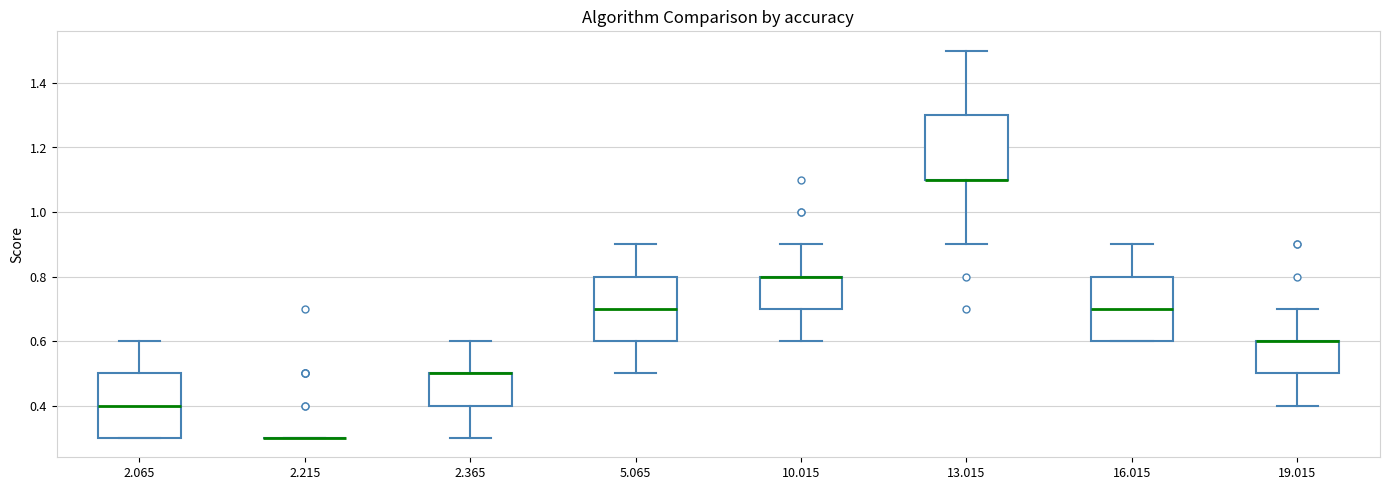

Reading left to right, transcribe this box plot: for each box, give where its median line is, the range the box spans, and where its two whiskers end, as read against the y-axis. The values are not printed on the chart, so give them approximately, as read against the axis.

2.065: median 0.4, box 0.3 to 0.5, whiskers 0.3 to 0.6
2.215: box collapsed to a line at 0.3, whiskers 0.3 to 0.3
2.365: median 0.5 (drawn on the box's upper edge), box 0.4 to 0.5, whiskers 0.3 to 0.6
5.065: median 0.7, box 0.6 to 0.8, whiskers 0.5 to 0.9
10.015: median 0.8 (drawn on the box's upper edge), box 0.7 to 0.8, whiskers 0.6 to 0.9
13.015: median 1.1 (drawn on the box's lower edge), box 1.1 to 1.3, whiskers 0.9 to 1.5
16.015: median 0.7, box 0.6 to 0.8, whiskers 0.6 to 0.9
19.015: median 0.6 (drawn on the box's upper edge), box 0.5 to 0.6, whiskers 0.4 to 0.7